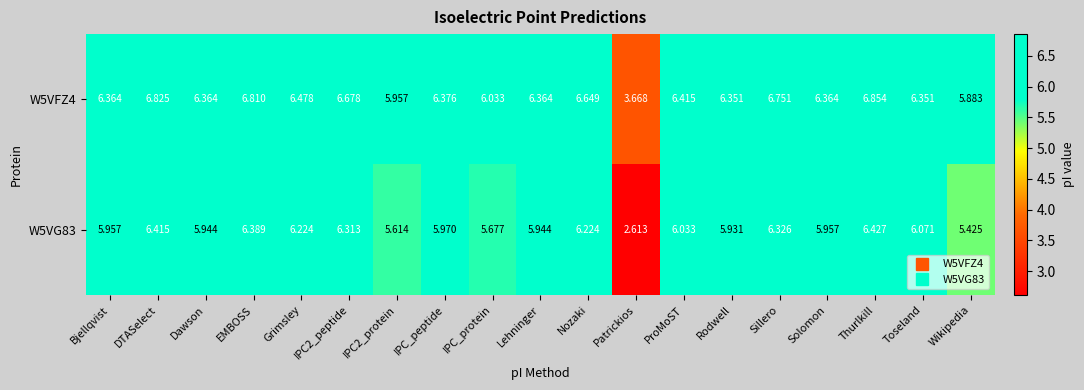

At which label is W5VG83 closest to 4?

Patrickios